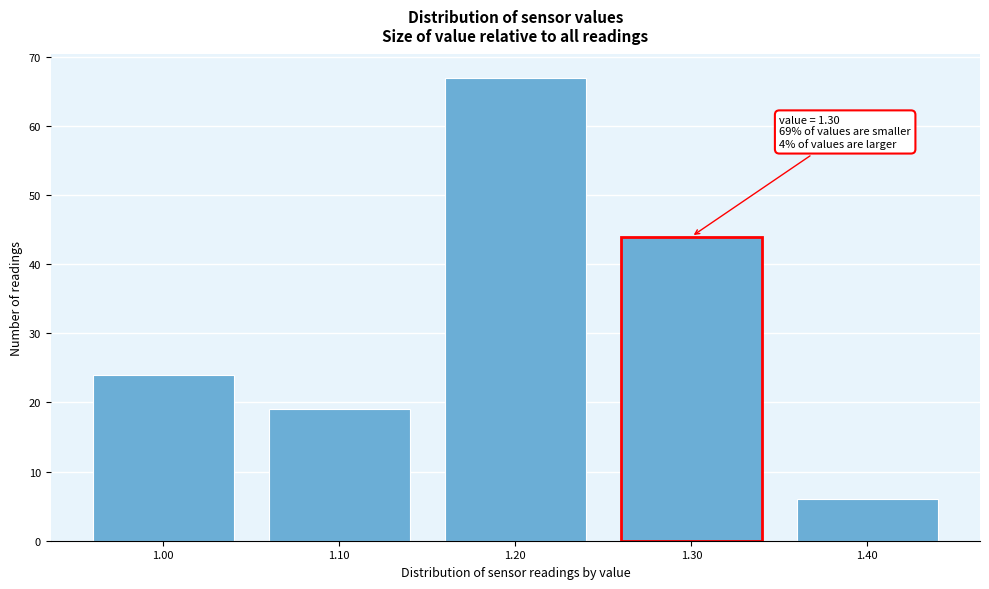

Over which range of the x-axis is the bar tallest?

1.15 to 1.25